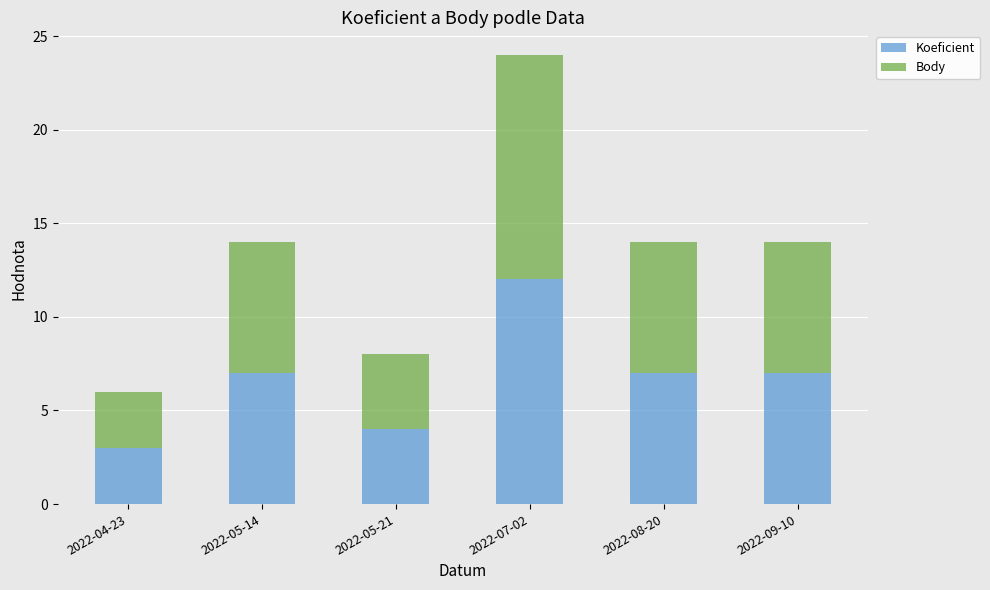

What is the minimum value for Koeficient?

3